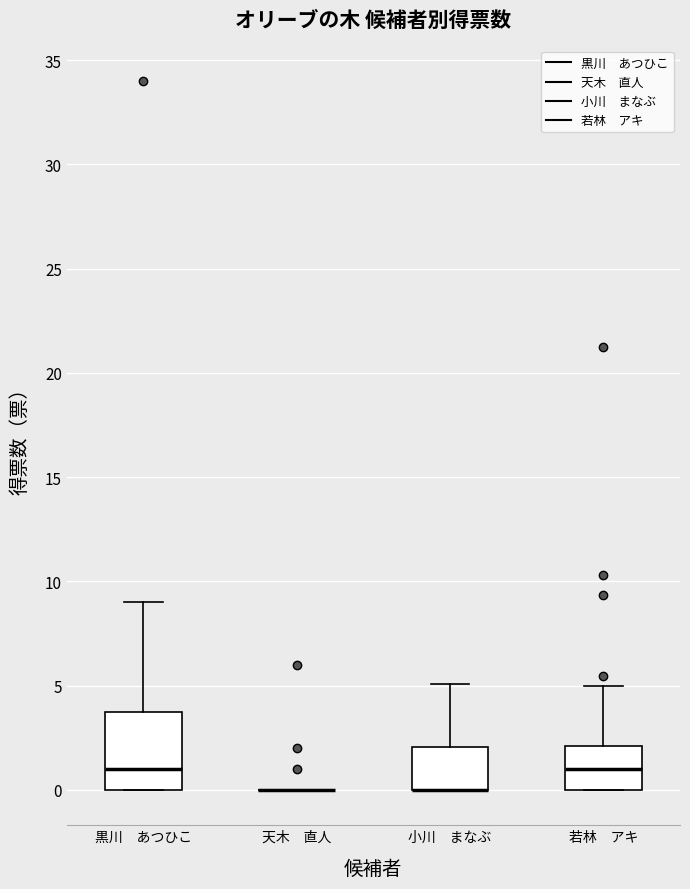

Reading left to right, read every box against the y-axis: the position of its median line, the range the box covers, and the ends of its whiskers. The values are not printed on the chart, so give them approximately, as read against the axis.

黒川 あつひこ: median 1, box 0 to 4, whiskers 0 to 9
天木 直人: box collapsed to a line at 0, whiskers 0 to 0
小川 まなぶ: median 0 (drawn on the box's lower edge), box 0 to 2, whiskers 0 to 5
若林 アキ: median 1, box 0 to 2, whiskers 0 to 5